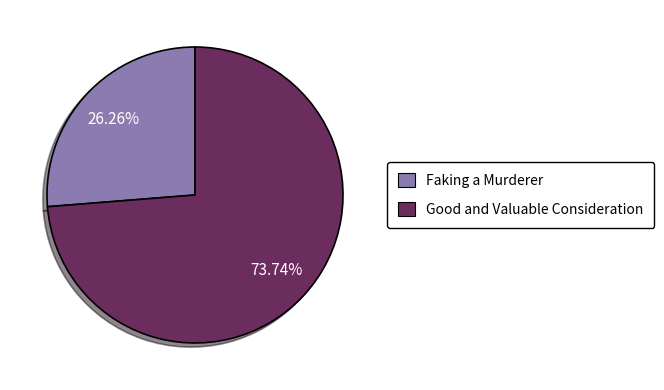

To the nearest percent, what is the difference between the Faking a Murderer and Good and Valuable Consideration slice percentages?

47%